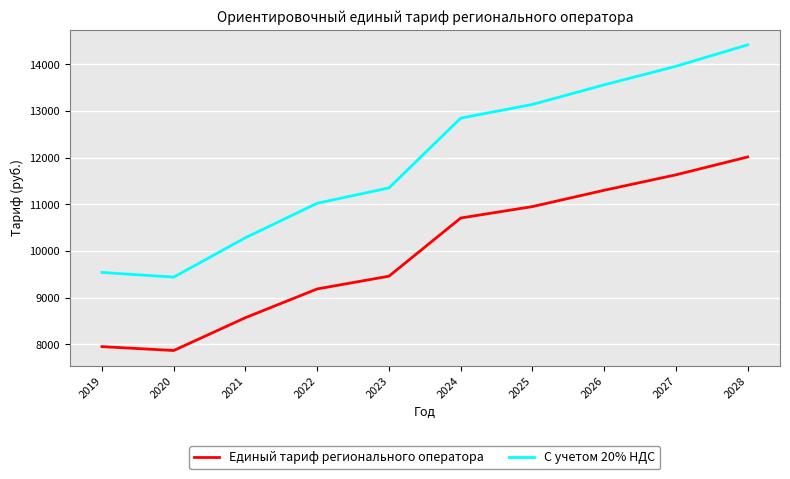

True or false: С учетом 20% НДС and Единый тариф регионального оператора cross at least once.

False